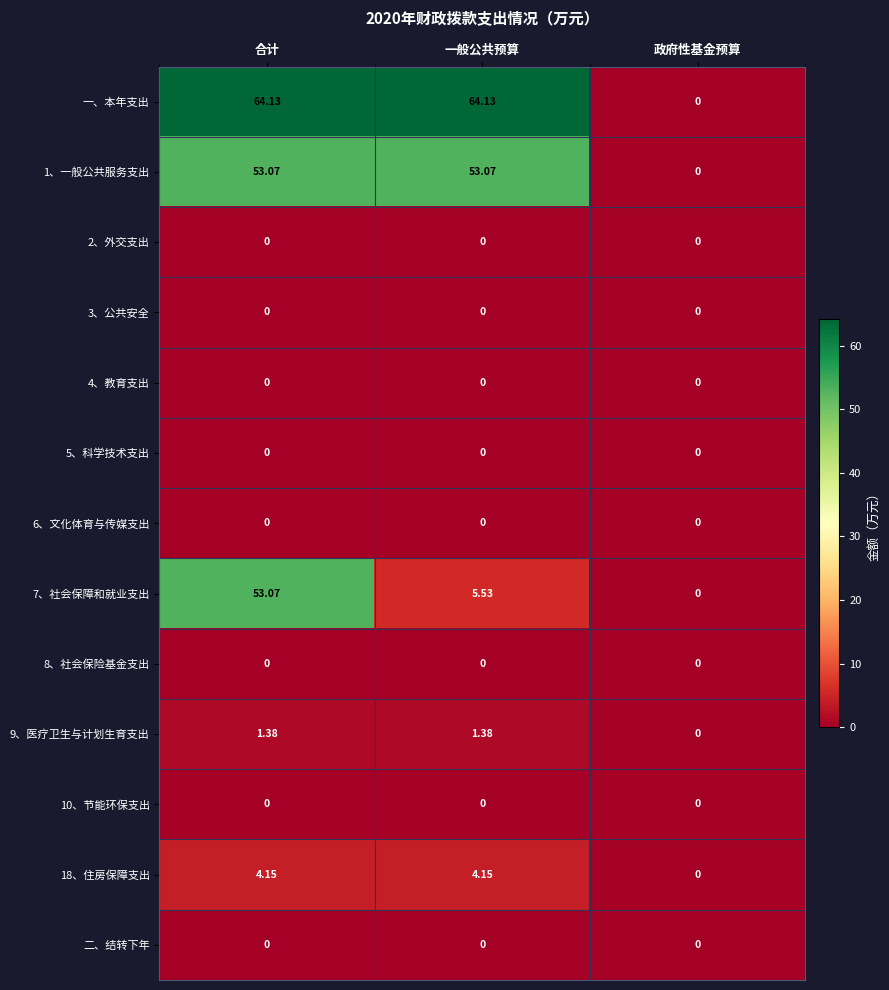

Which series has the widest spread of values?

一、本年支出